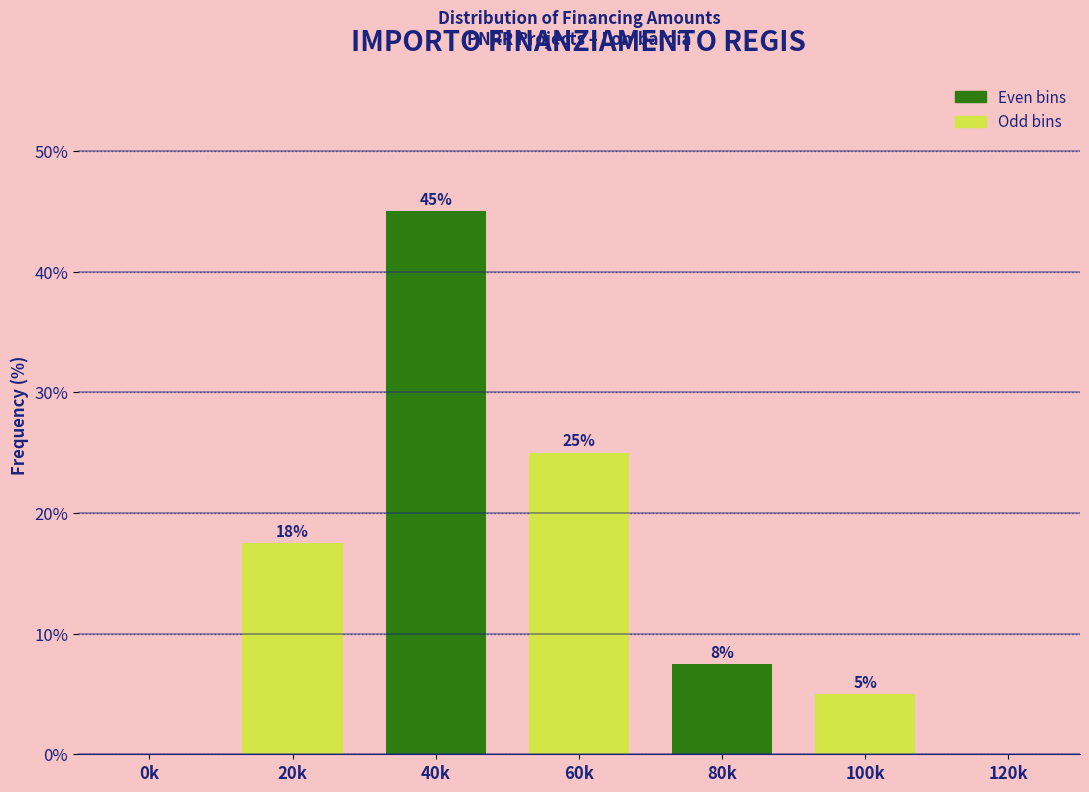

Is it true that the value at 40k is 45.0?

True